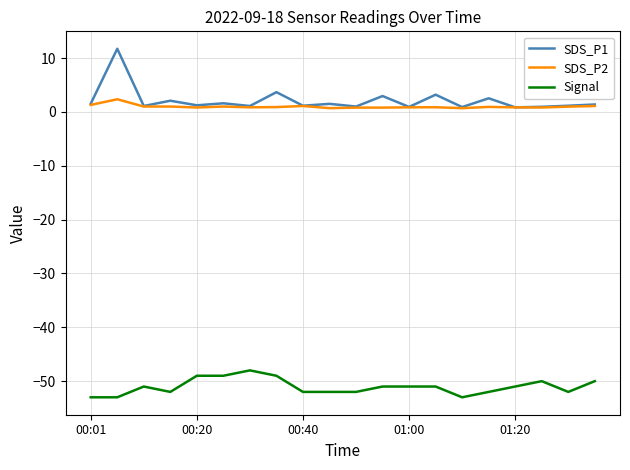

Which series has the largest range (max minus min)?

SDS_P1